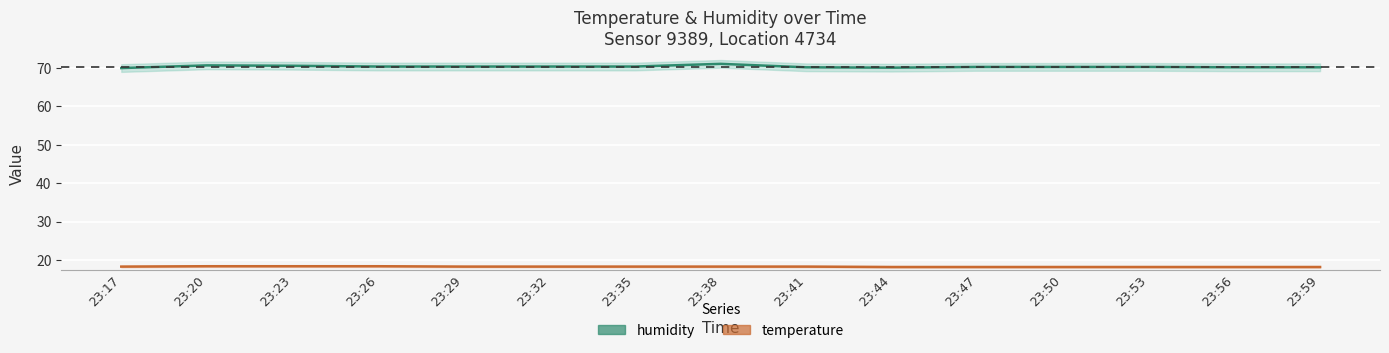

The value of humidity at 23:17 is 70.0. True or false?

True